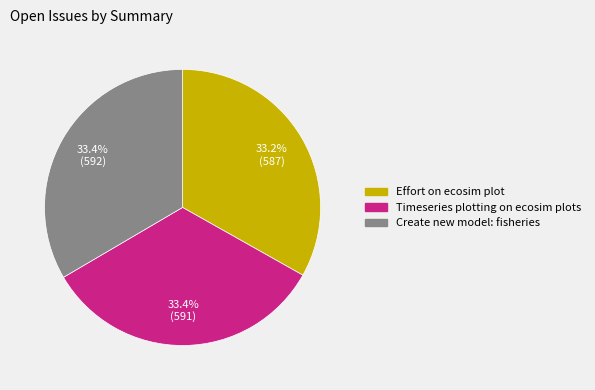

Approximately how many times larger is the value at Create new model: fisheries compared to Effort on ecosim plot?

1.0